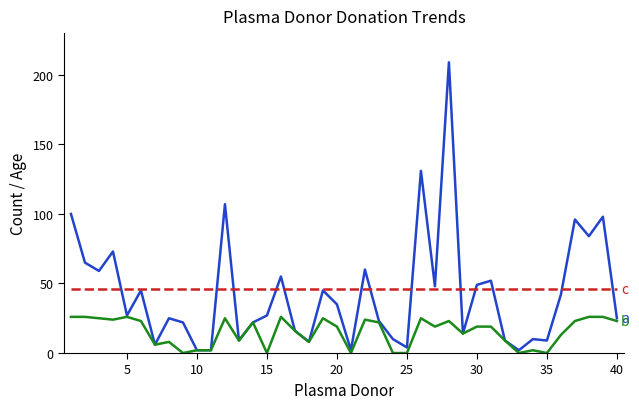

What is the maximum value shown in the chart?

209